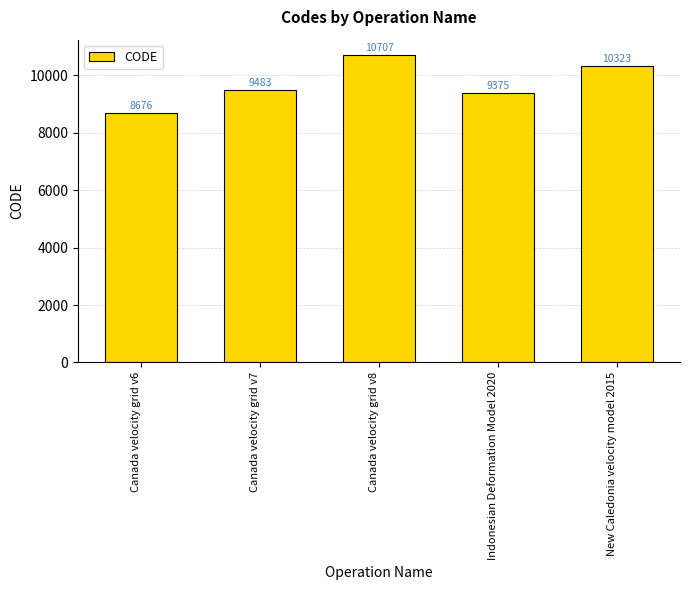

Count the number of categories in the chart.

5